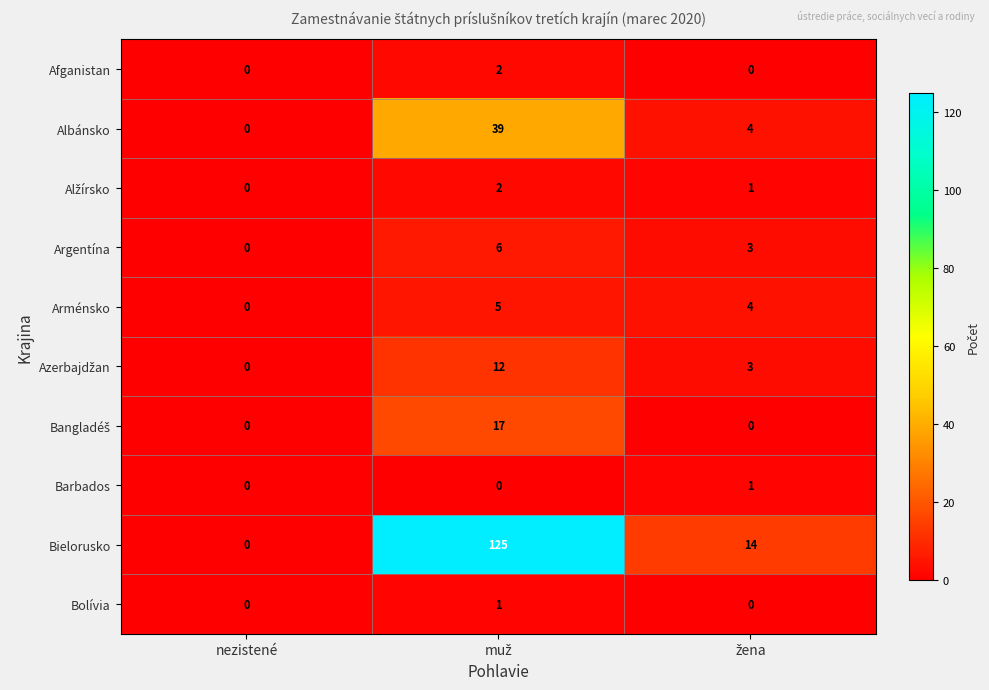

True or false: Albánsko has a value of 0 at nezistené.

True